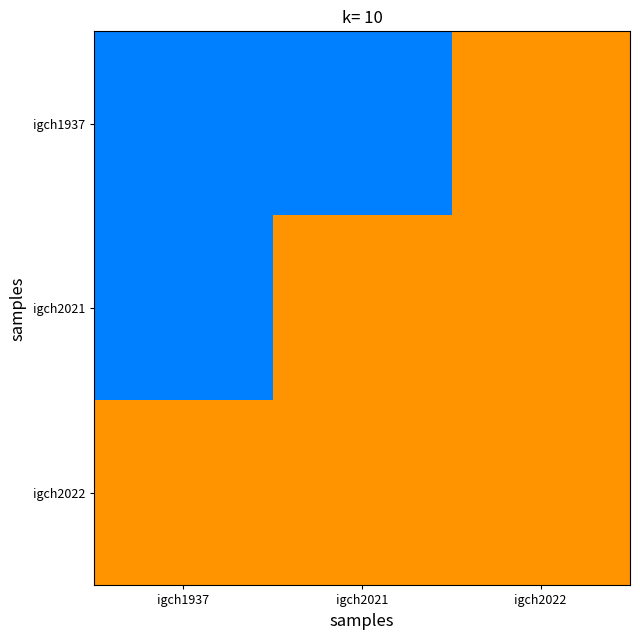

Which has a higher value, igch2022 or igch1937?

igch2022